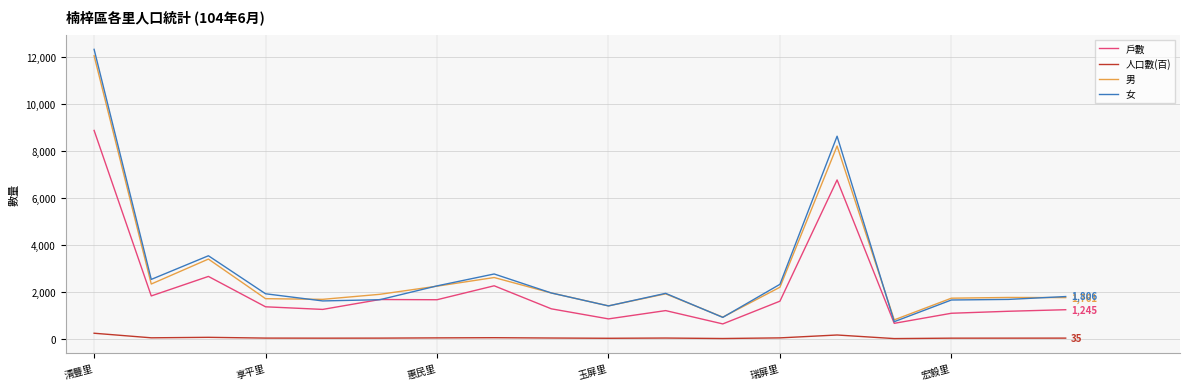

What is the highest value of the 戶數 series?

8882